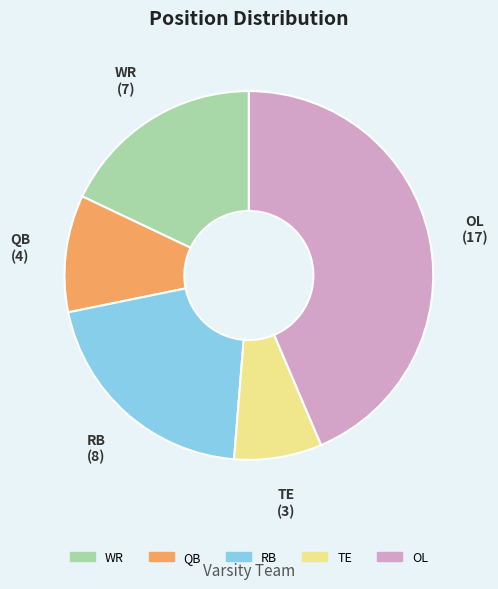

The RB slice represents 27% of the pie. True or false?

False